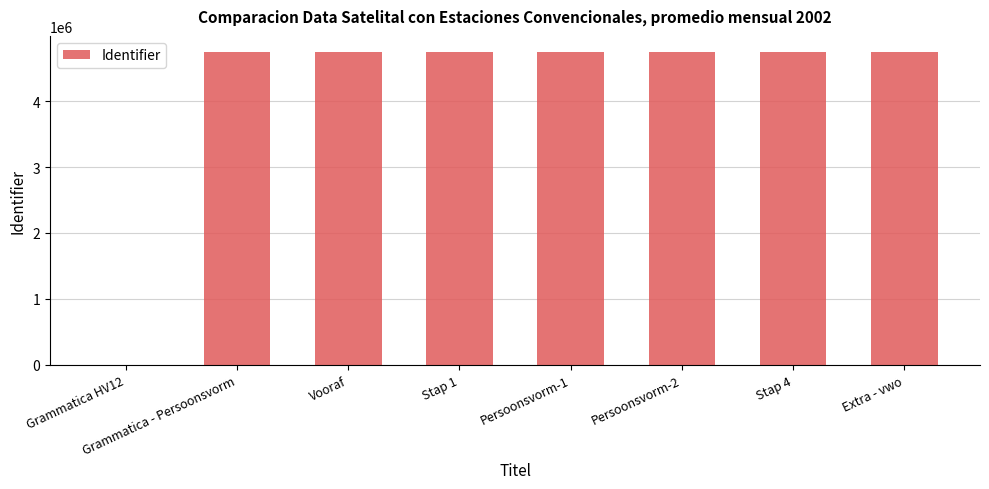

Count the number of categories in the chart.

8